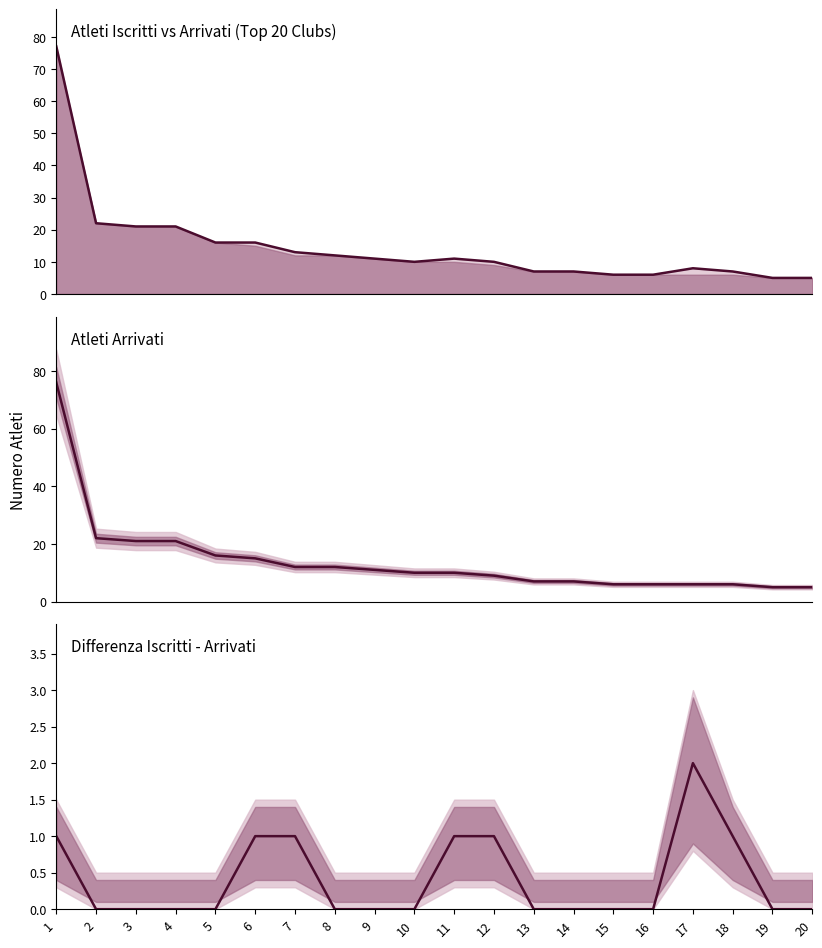

What is the value of the Iscritti line point at the 2nd from the left?

22